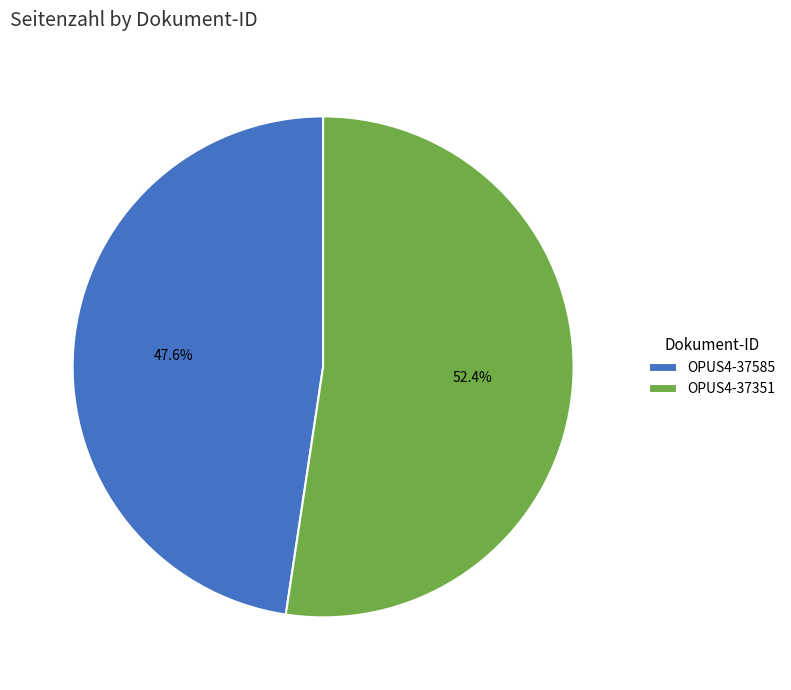

To the nearest percent, what is the average slice percentage?

50%